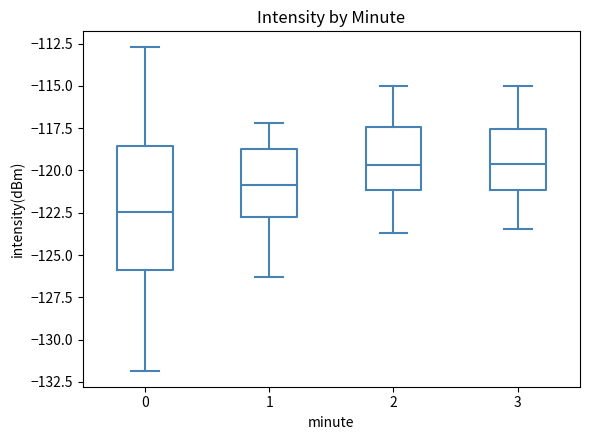

Which box is the tallest, from its lower edge to its upper edge?

0